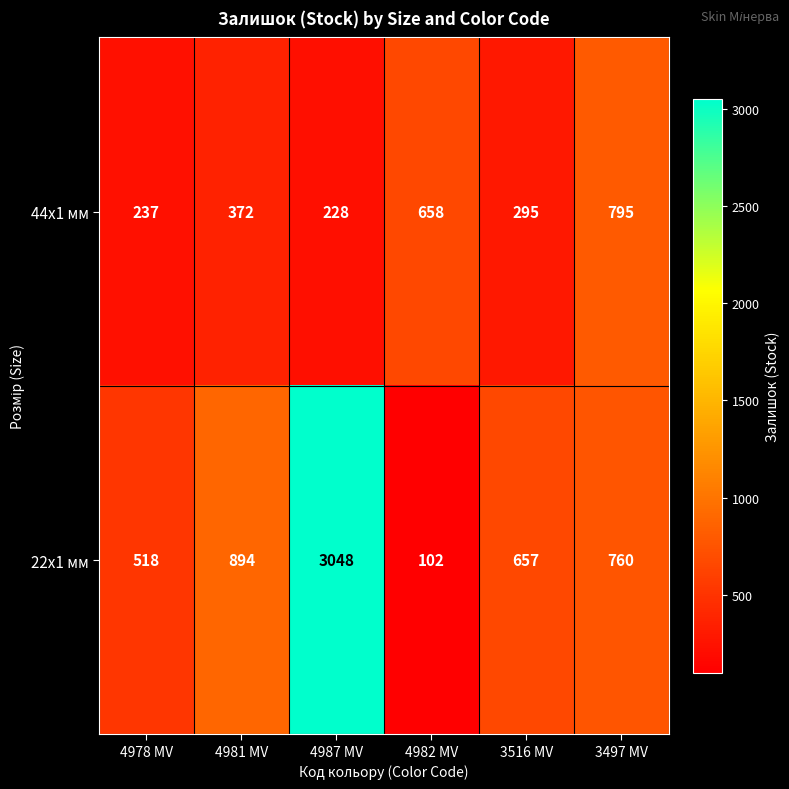

Between 4982 MV and 3497 MV, which series saw the biggest shift?

22x1 мм